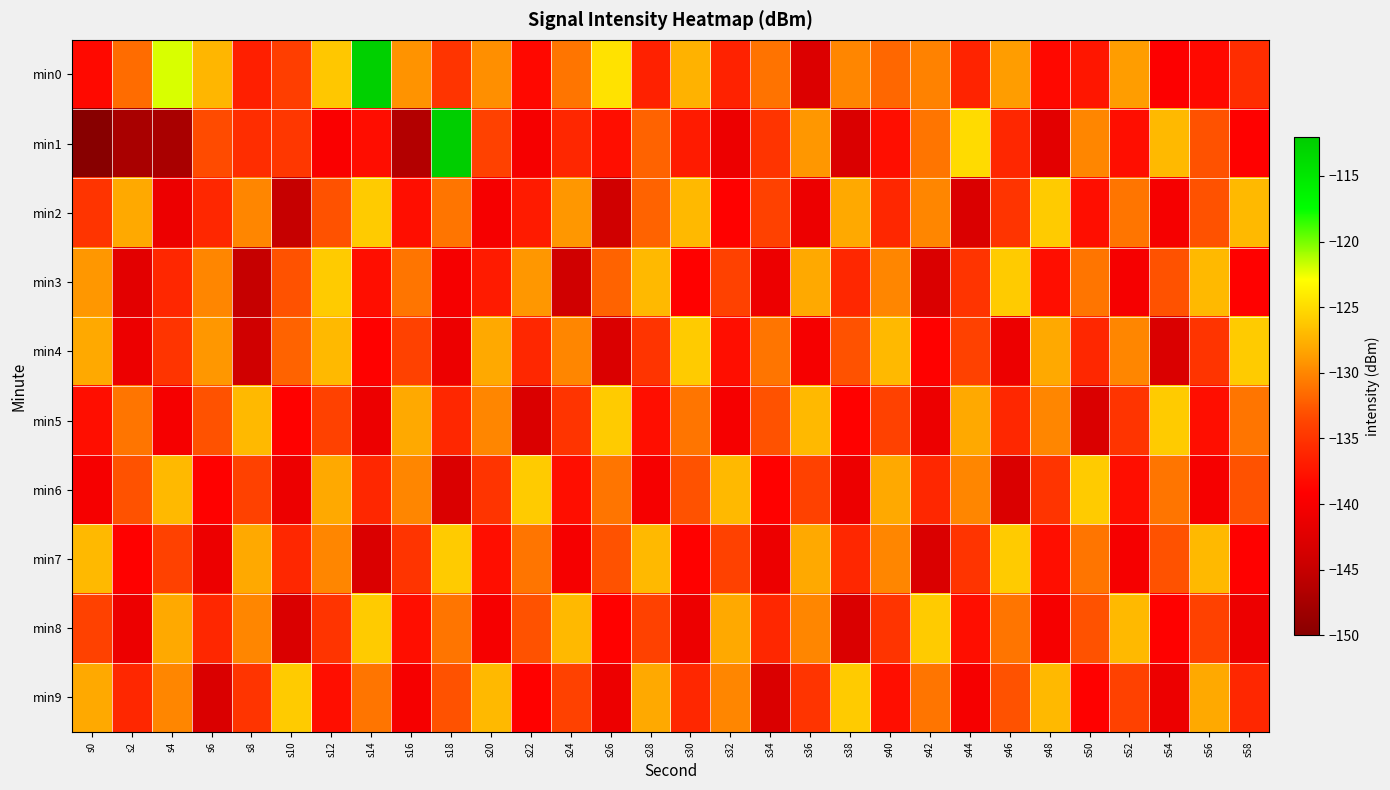

What is the total value across all series at s36?

-1334.8